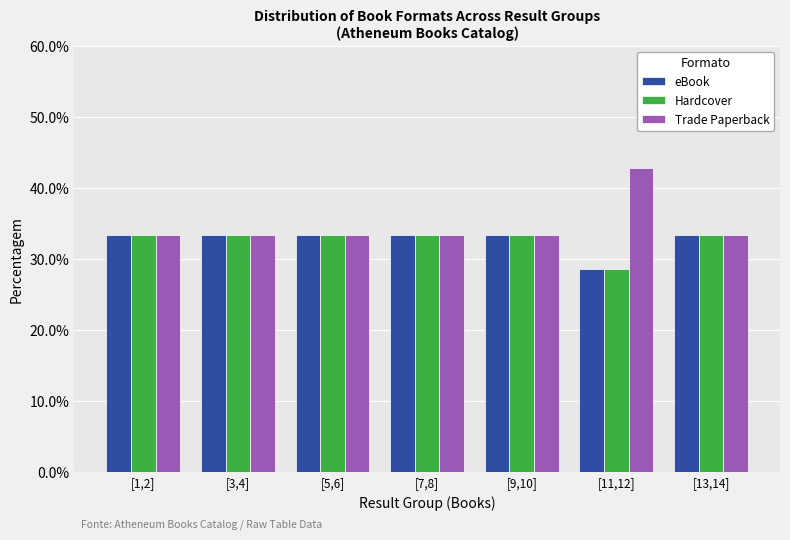

Reading left to right, list all the values displayed in this chart.

eBook: [1,2]=33.3	[3,4]=33.3	[5,6]=33.3	[7,8]=33.3	[9,10]=33.3	[11,12]=28.6	[13,14]=33.3
Hardcover: [1,2]=33.3	[3,4]=33.3	[5,6]=33.3	[7,8]=33.3	[9,10]=33.3	[11,12]=28.6	[13,14]=33.3
Trade Paperback: [1,2]=33.3	[3,4]=33.3	[5,6]=33.3	[7,8]=33.3	[9,10]=33.3	[11,12]=42.9	[13,14]=33.3